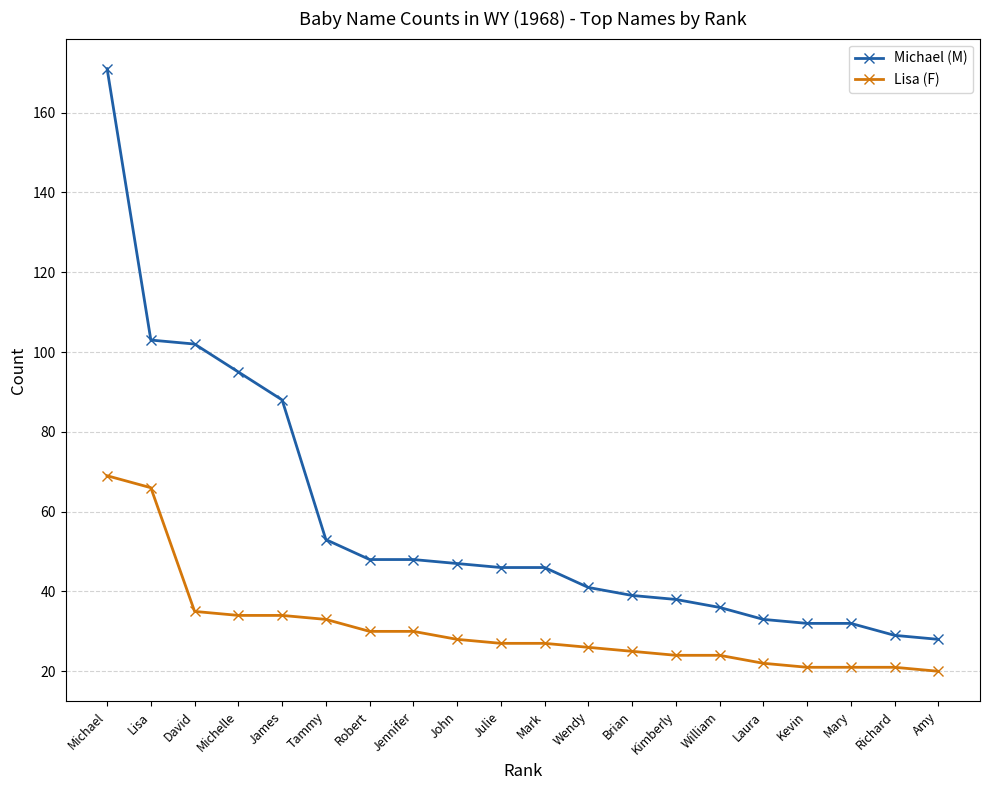

Rank the series by their maximum value, from lowest to highest.

Lisa (F), Michael (M)